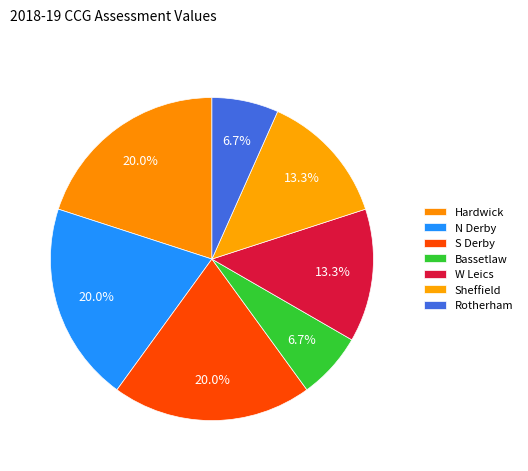

Count the number of slices in the pie.

7